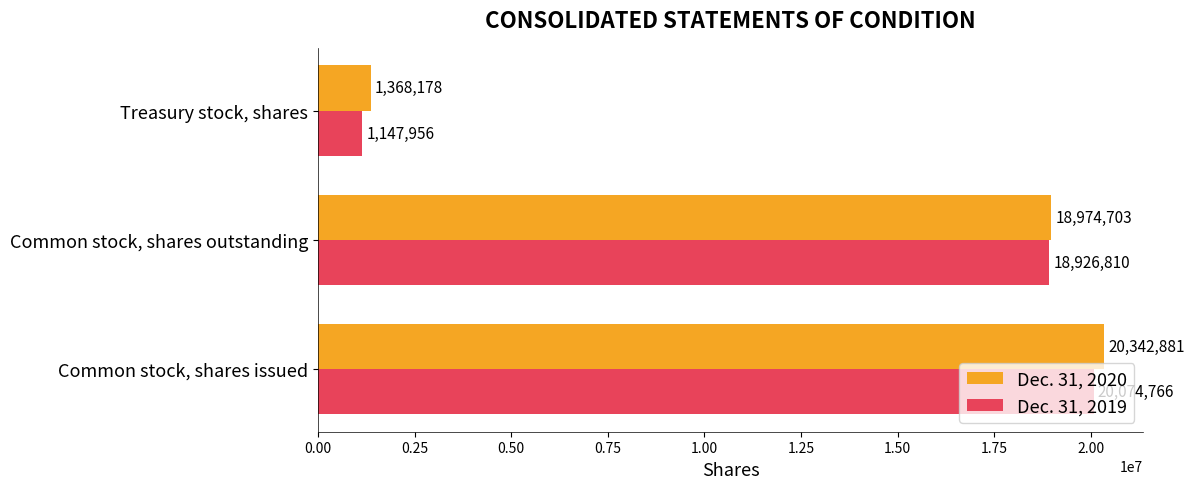

What is the difference between the maximum and minimum values in the Dec. 31, 2019 series?

18926810